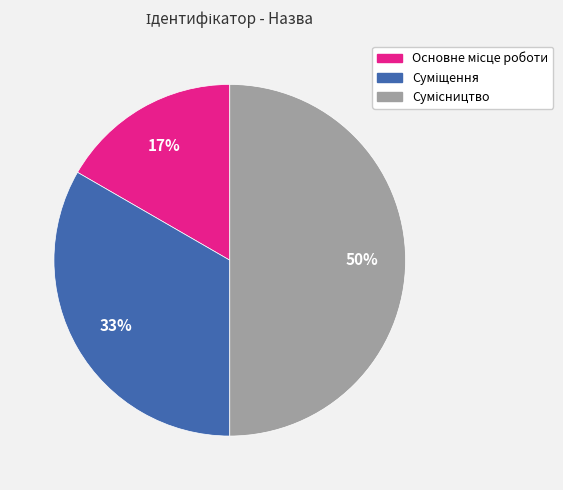

To the nearest percent, what is the difference between the largest and smallest slice percentages?

33%